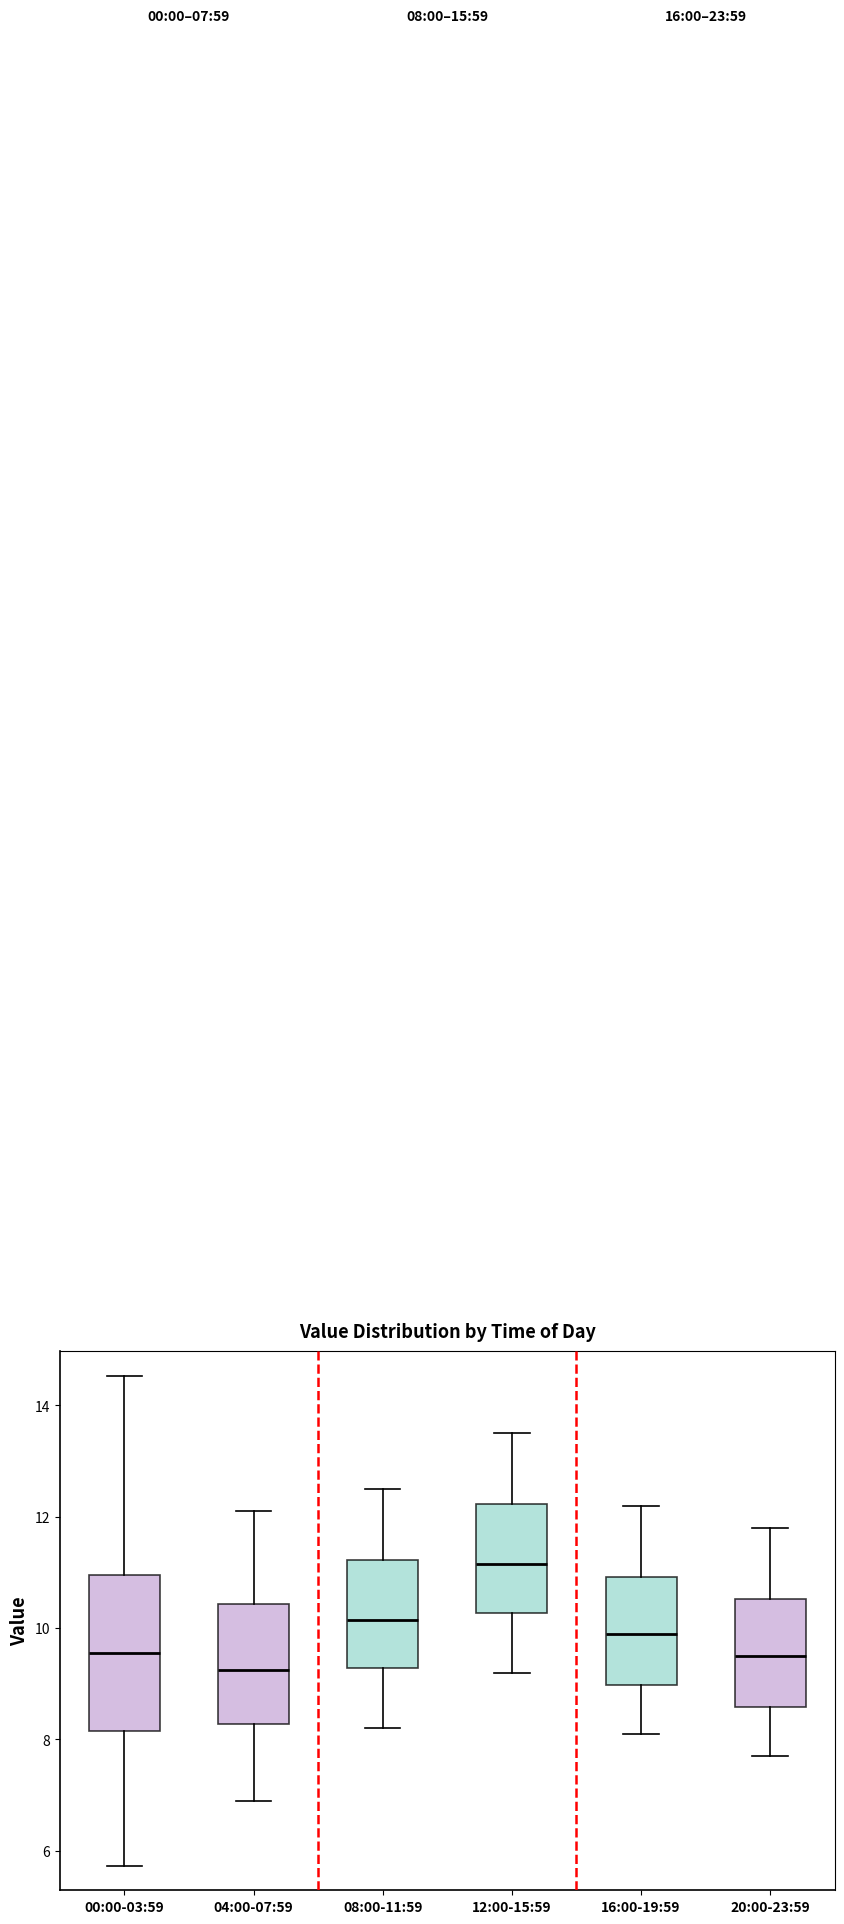

Comparing the boxes themselves (not the whiskers), which one is the tallest?

00:00-03:59